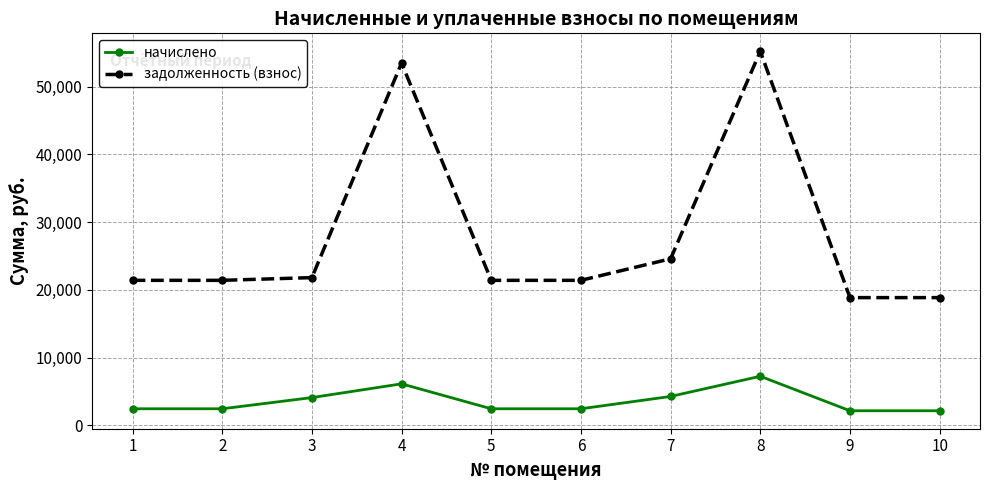

At which label is начислено closest to 4709?

7